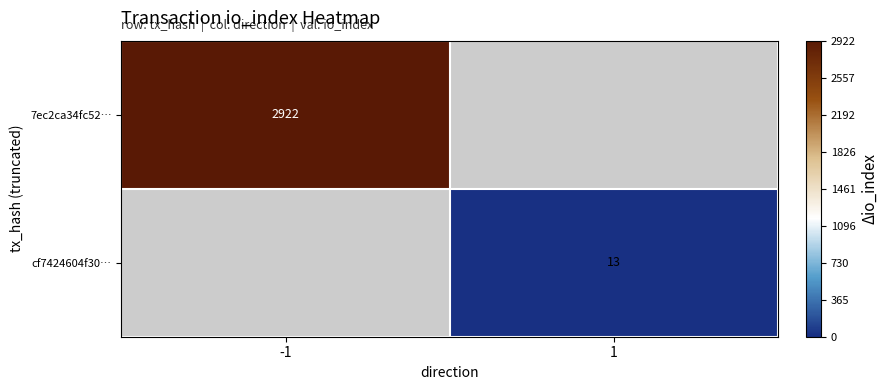

Which has a higher value, 1 or -1?

-1